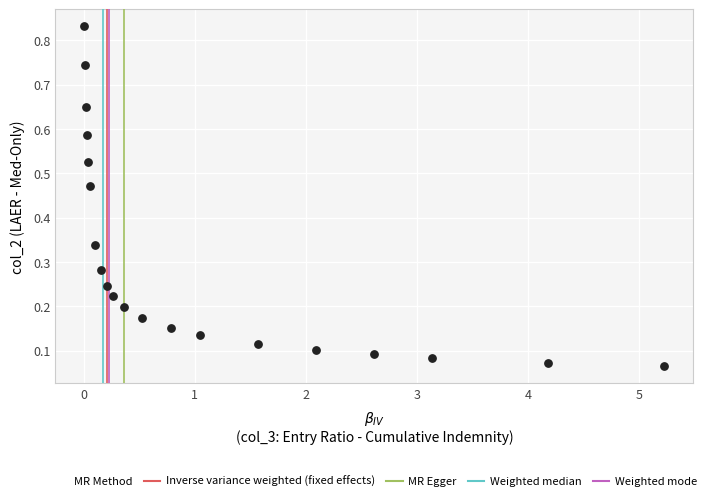

What is the range of X values (max minus min)?

5.2